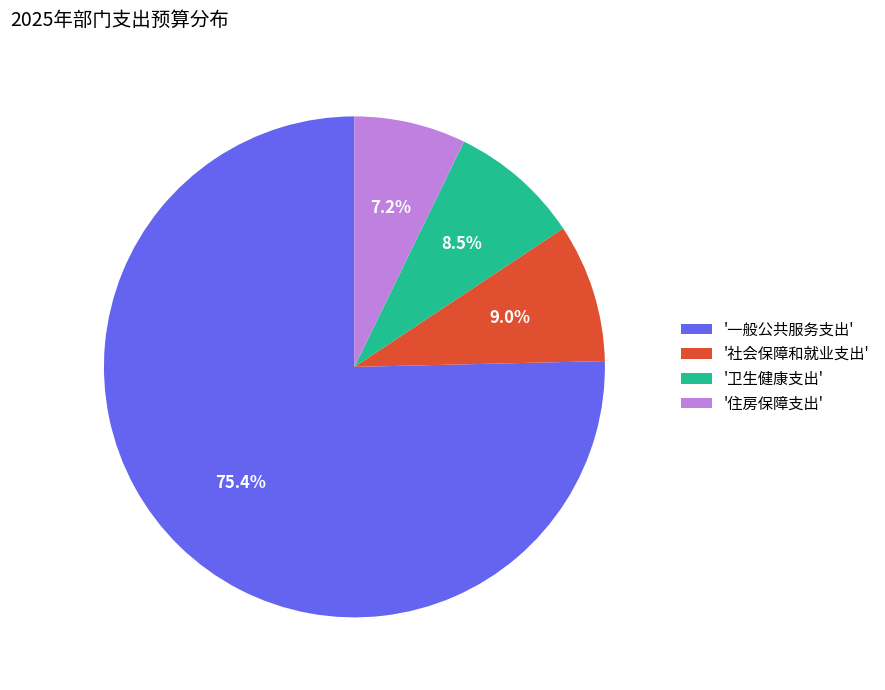

What is the ratio of the value at '卫生健康支出' to the value at '社会保障和就业支出'?

0.9